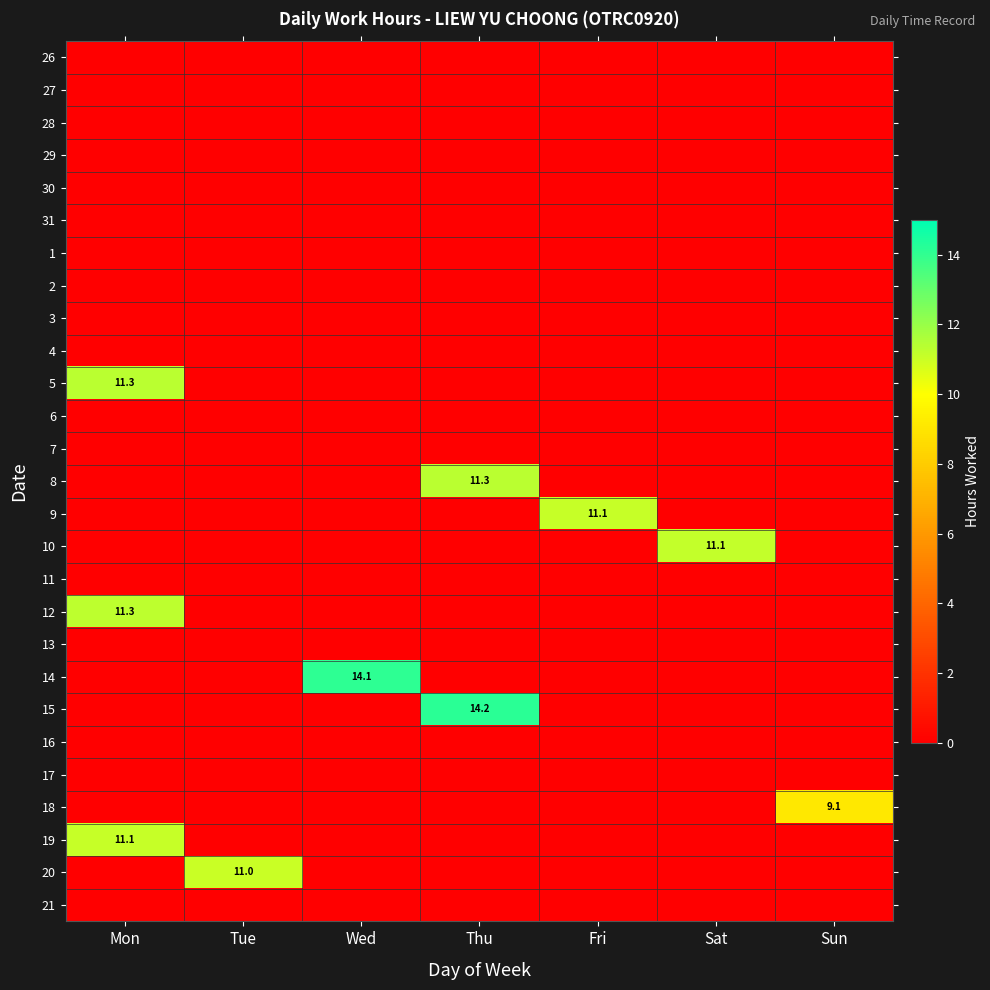

At which category is the sum across all series the highest?

Mon